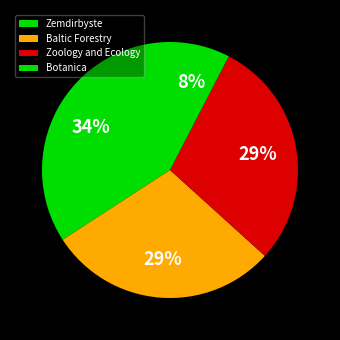

To the nearest percent, what is the combined percentage of Zemdirbyste and Botanica?

42%